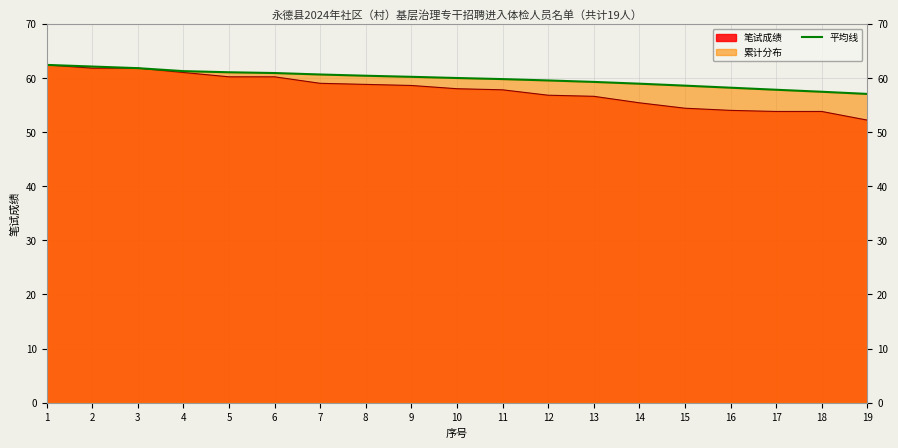

Reading right to left, extract all data points from this chart.

57.0	57.4	57.8	58.2	58.6	58.9	59.3	59.5	59.8	60.0	60.2	60.4	60.6	60.9	61.0	61.2	61.8	62.1	62.4